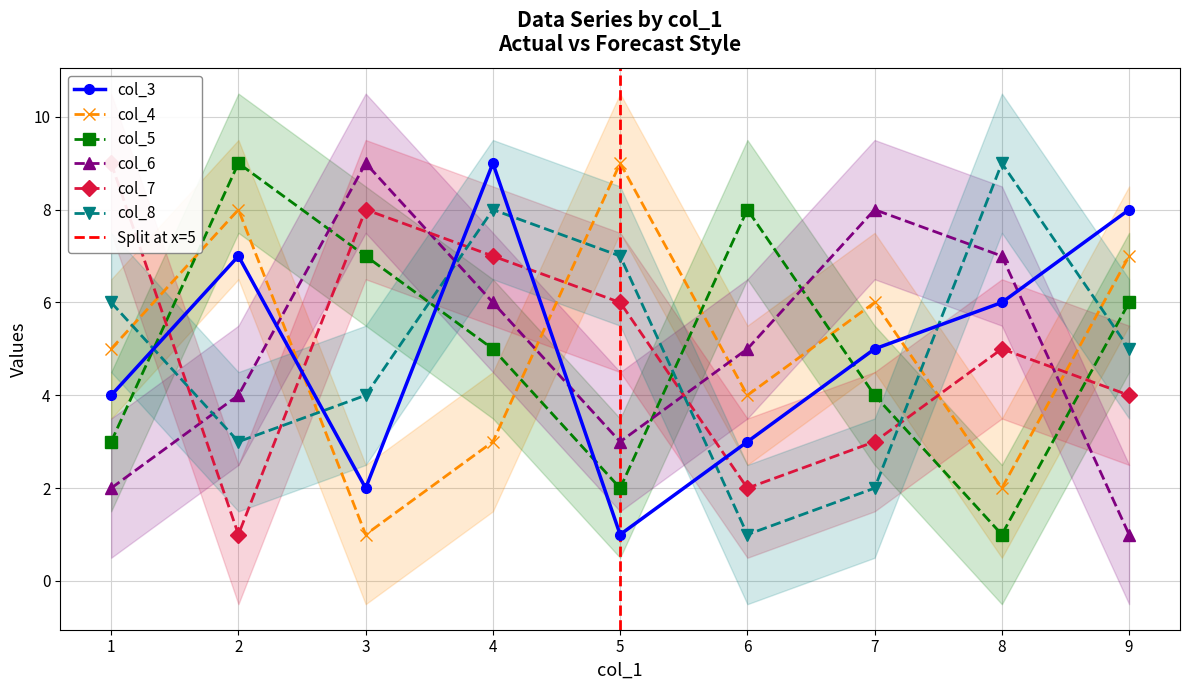

Is it true that col_5 equals 4 at 7?

True